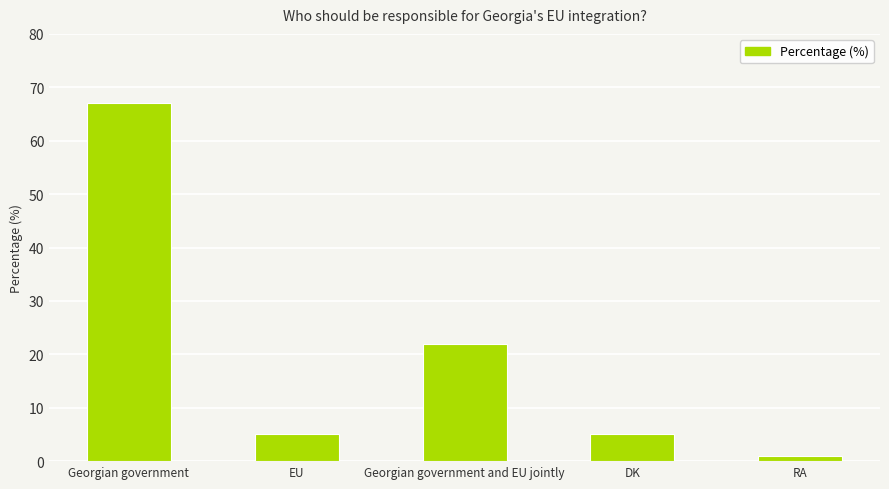

What is the sum of the values at Georgian government and EU jointly and DK?

27